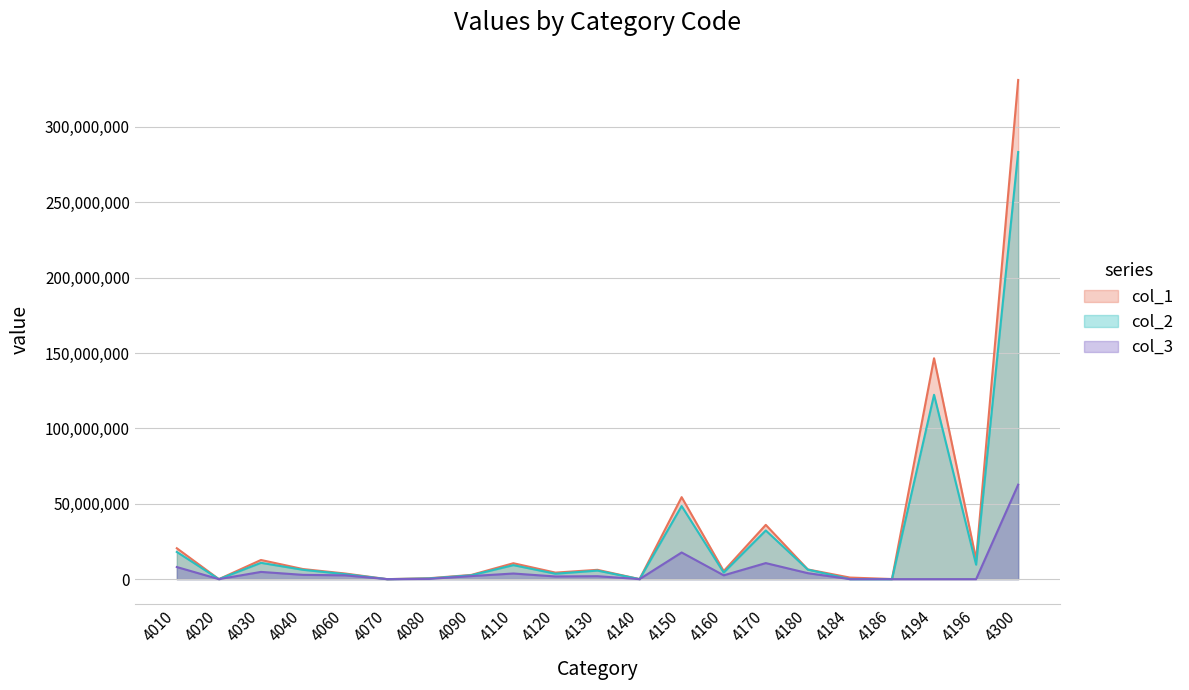

At how many categories does at least one series exceed 180311187?

1